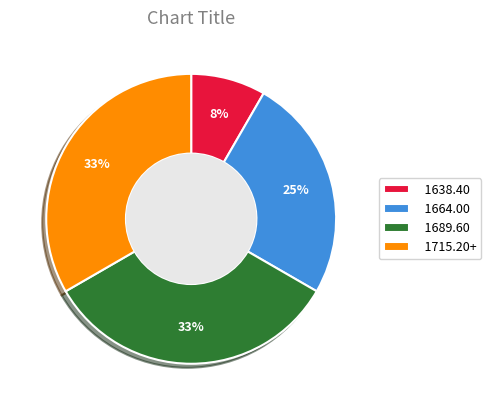

The 1664.00 slice represents 19% of the pie. True or false?

False